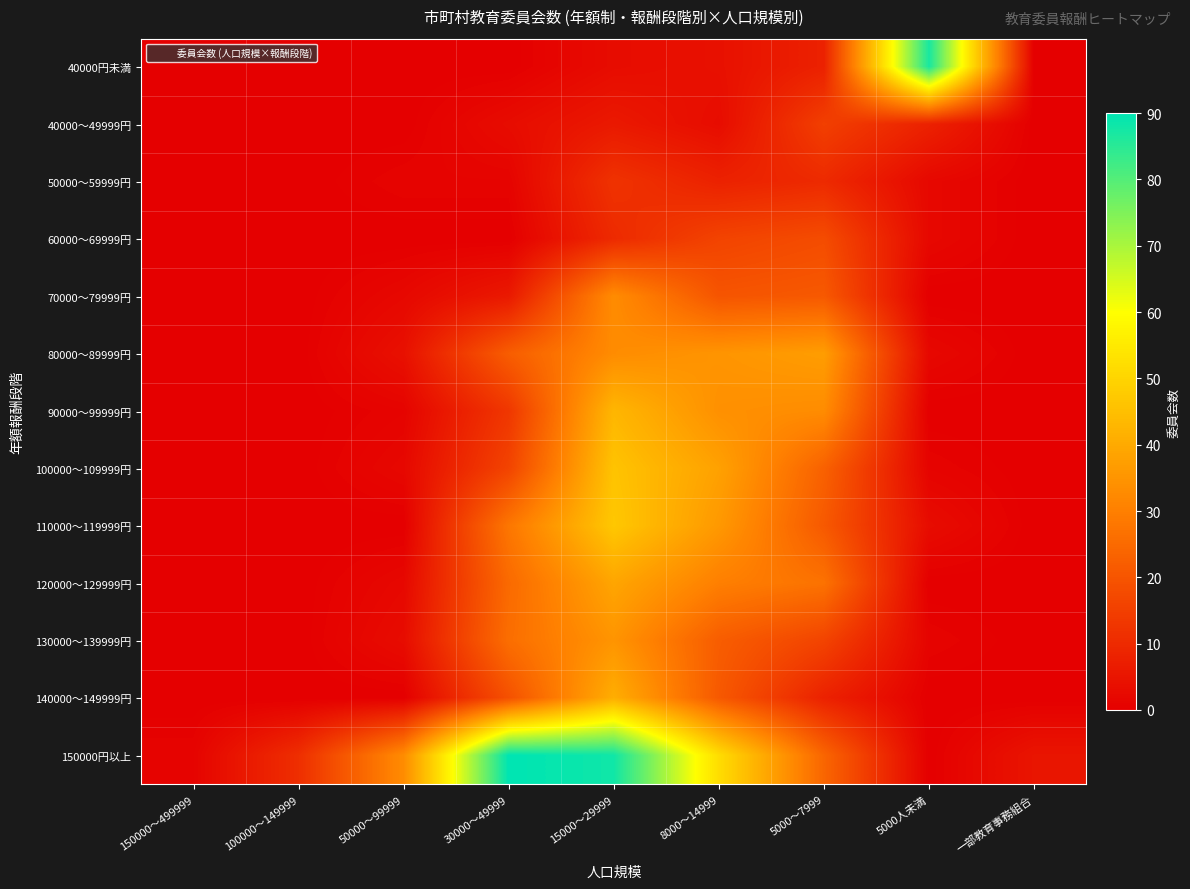

Reading right to left, what are all the values shown in this chart?

40000円未満: 一部教育事務組合=0	5000人未満=87	5000～7999=8	8000～14999=4	15000～29999=3	30000～49999=0	50000～99999=0	100000～149999=0	150000～499999=0
40000～49999円: 一部教育事務組合=0	5000人未満=8	5000～7999=15	8000～14999=3	15000～29999=6	30000～49999=3	50000～99999=0	100000～149999=0	150000～499999=0
50000～59999円: 一部教育事務組合=0	5000人未満=2	5000～7999=10	8000～14999=8	15000～29999=12	30000～49999=1	50000～99999=1	100000～149999=0	150000～499999=0
60000～69999円: 一部教育事務組合=0	5000人未満=2	5000～7999=18	8000～14999=16	15000～29999=10	30000～49999=0	50000～99999=0	100000～149999=0	150000～499999=0
70000～79999円: 一部教育事務組合=0	5000人未満=0	5000～7999=21	8000～14999=20	15000～29999=33	30000～49999=6	50000～99999=2	100000～149999=0	150000～499999=0
80000～89999円: 一部教育事務組合=0	5000人未満=2	5000～7999=37	8000～14999=35	15000～29999=33	30000～49999=22	50000～99999=4	100000～149999=0	150000～499999=0
90000～99999円: 一部教育事務組合=0	5000人未満=0	5000～7999=33	8000～14999=34	15000～29999=43	30000～49999=13	50000～99999=1	100000～149999=0	150000～499999=0
100000～109999円: 一部教育事務組合=0	5000人未満=1	5000～7999=23	8000～14999=38	15000～29999=46	30000～49999=16	50000～99999=2	100000～149999=0	150000～499999=0
110000～119999円: 一部教育事務組合=0	5000人未満=3	5000～7999=21	8000～14999=36	15000～29999=47	30000～49999=28	50000～99999=0	100000～149999=0	150000～499999=0
120000～129999円: 一部教育事務組合=0	5000人未満=0	5000～7999=27	8000～14999=30	15000～29999=39	30000～49999=25	50000～99999=2	100000～149999=0	150000～499999=0
130000～139999円: 一部教育事務組合=0	5000人未満=1	5000～7999=16	8000～14999=22	15000～29999=35	30000～49999=26	50000～99999=3	100000～149999=0	150000～499999=0
140000～149999円: 一部教育事務組合=0	5000人未満=0	5000～7999=8	8000～14999=21	15000～29999=41	30000～49999=19	50000～99999=0	100000～149999=0	150000～499999=0
150000円以上: 一部教育事務組合=5	5000人未満=0	5000～7999=24	8000～14999=52	15000～29999=88	30000～49999=90	50000～99999=33	100000～149999=11	150000～499999=1